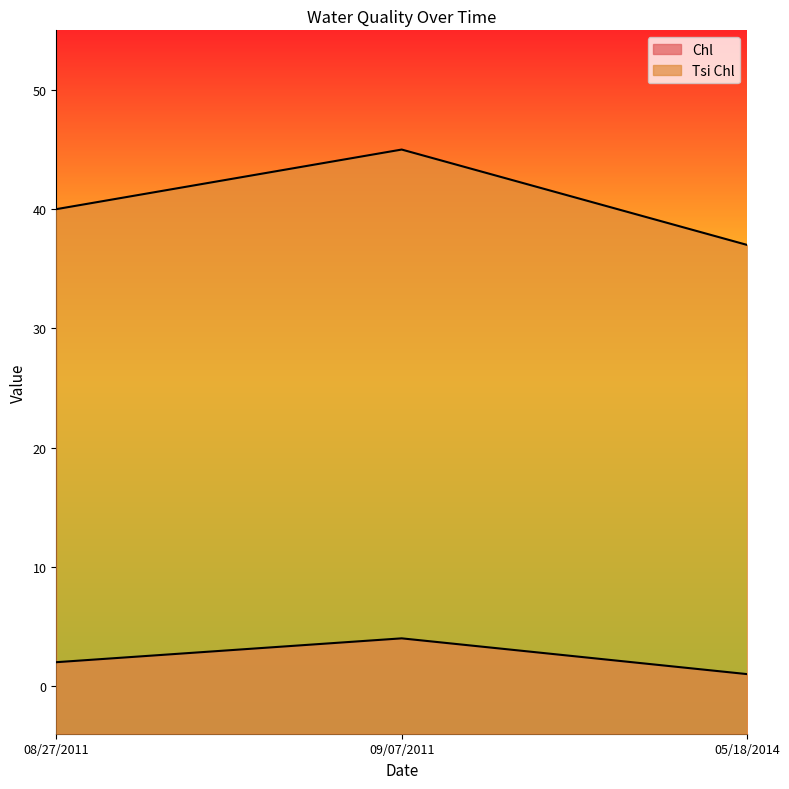

What is the total value across all series at 09/07/2011?

49